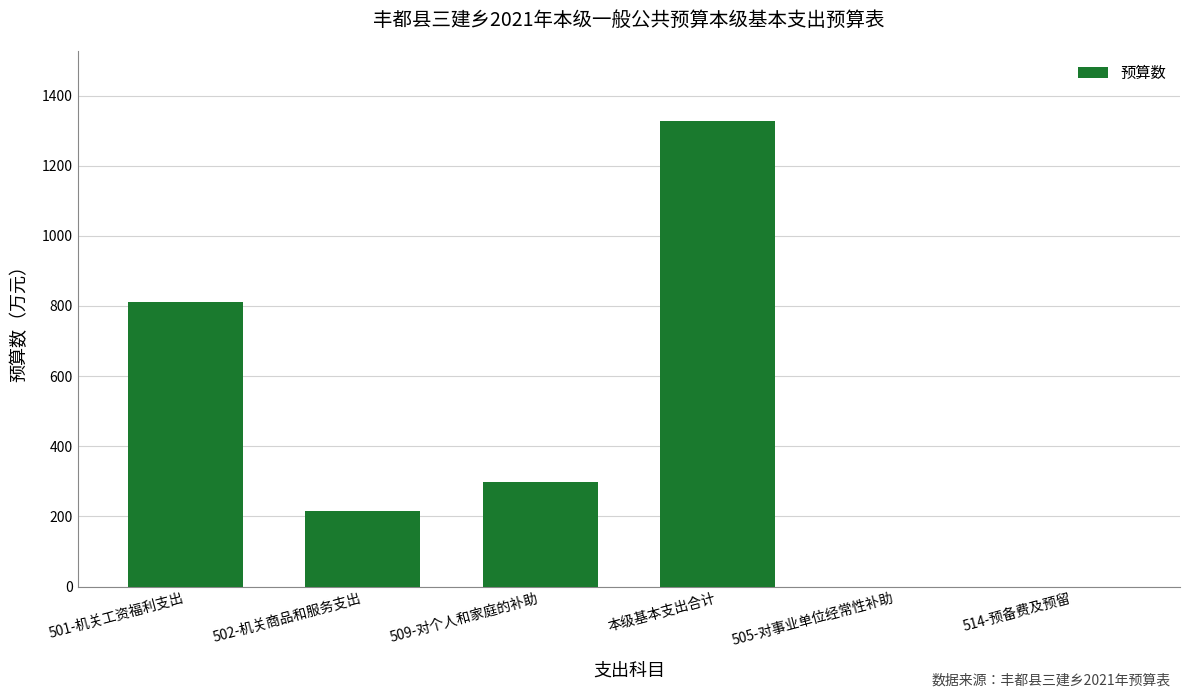

Reading left to right, transcribe all the data shown in this chart.

501-机关工资福利支出=812.5	502-机关商品和服务支出=216.1	509-对个人和家庭的补助=299.1	本级基本支出合计=1327.7	505-对事业单位经常性补助=0.0	514-预备费及预留=0.0